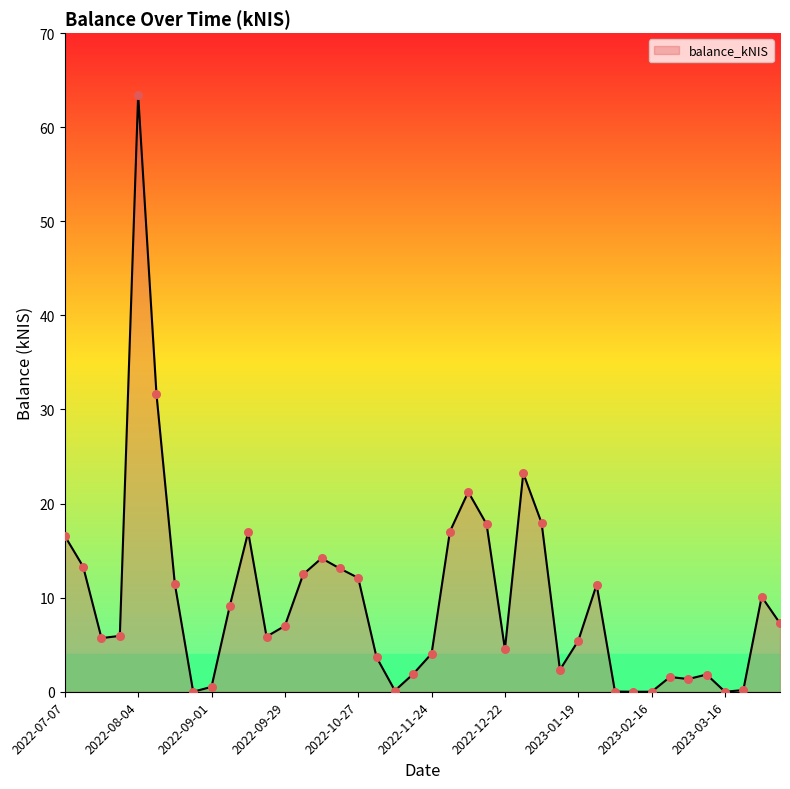

What is the maximum value shown in the chart?

63.5